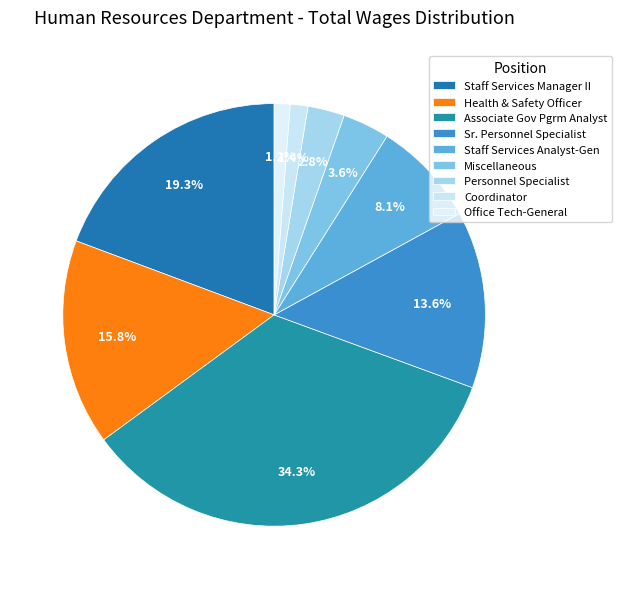

How many segments does this pie chart have?

9